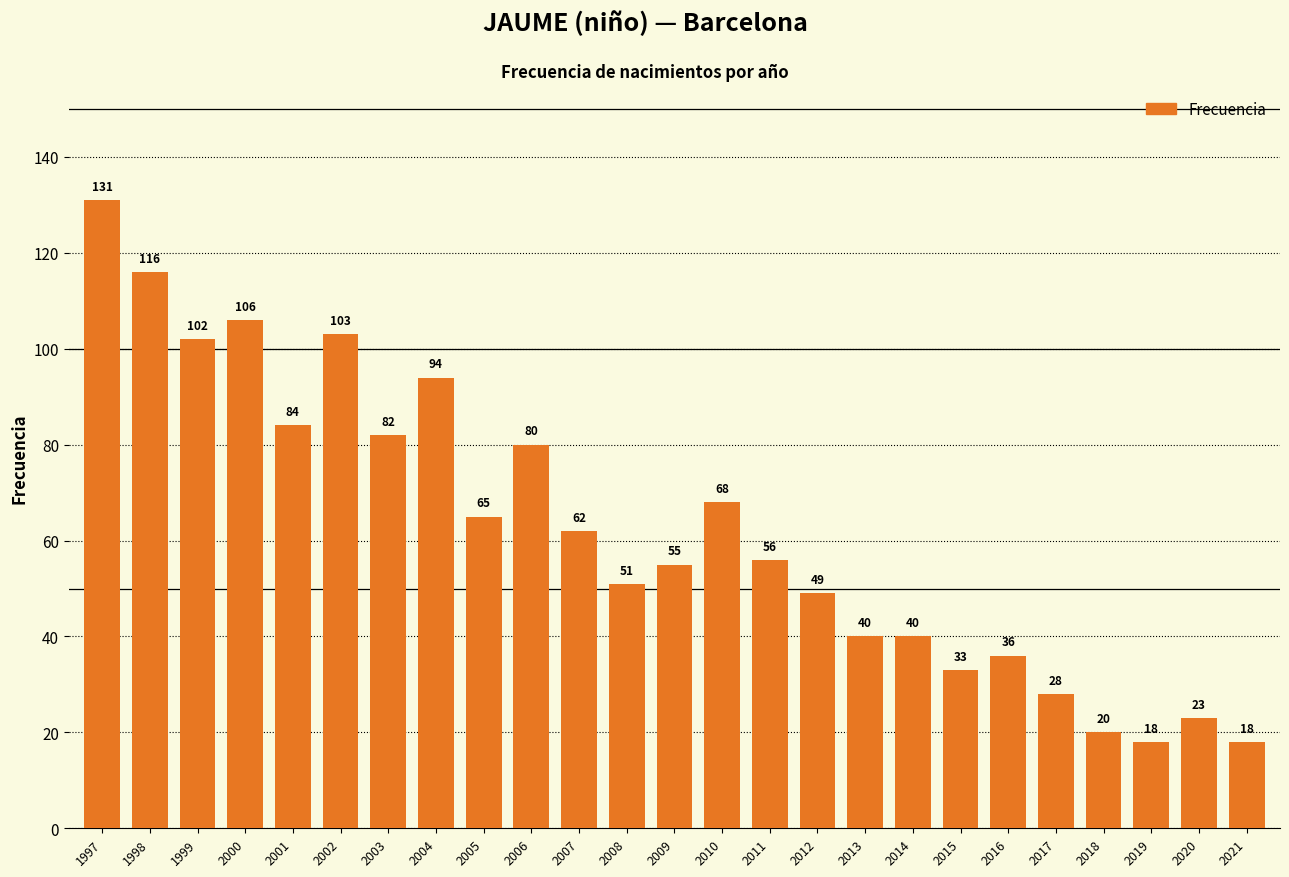

What is the change in value from 1997 to 2015?

-98